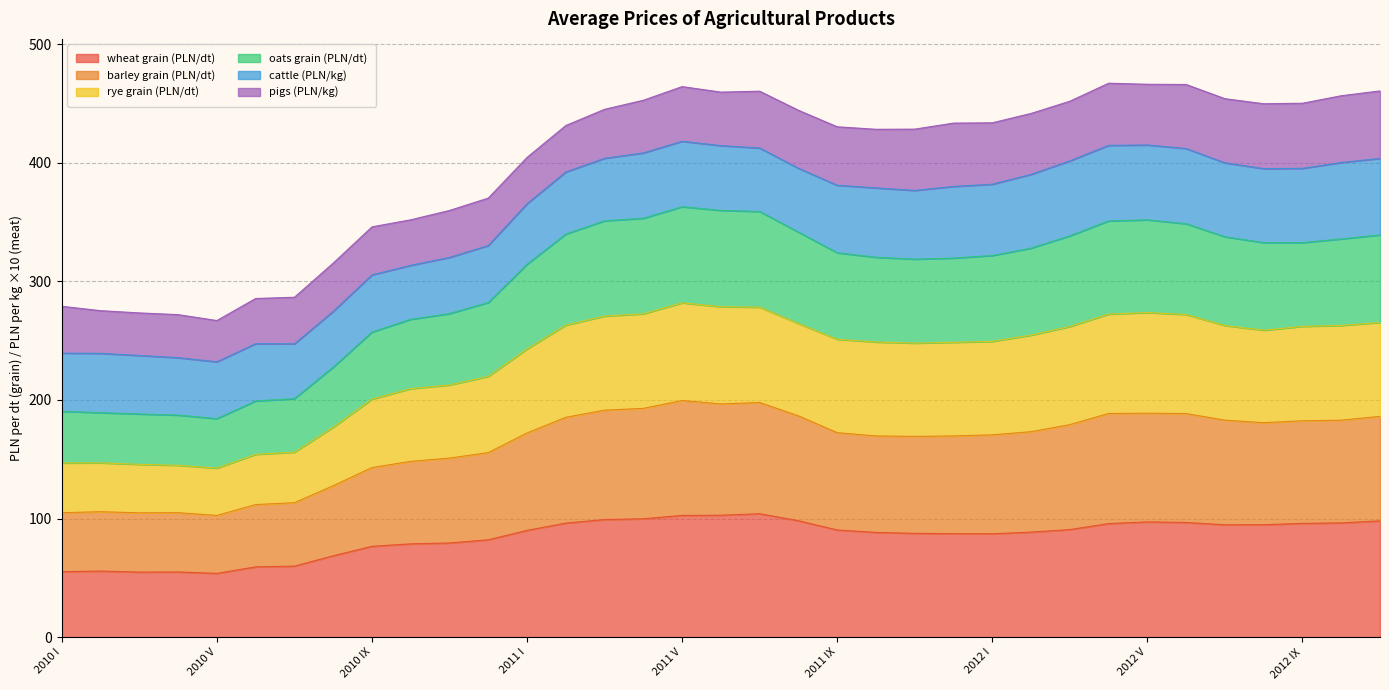

What is the label of the 27th point from the left?

2012 III